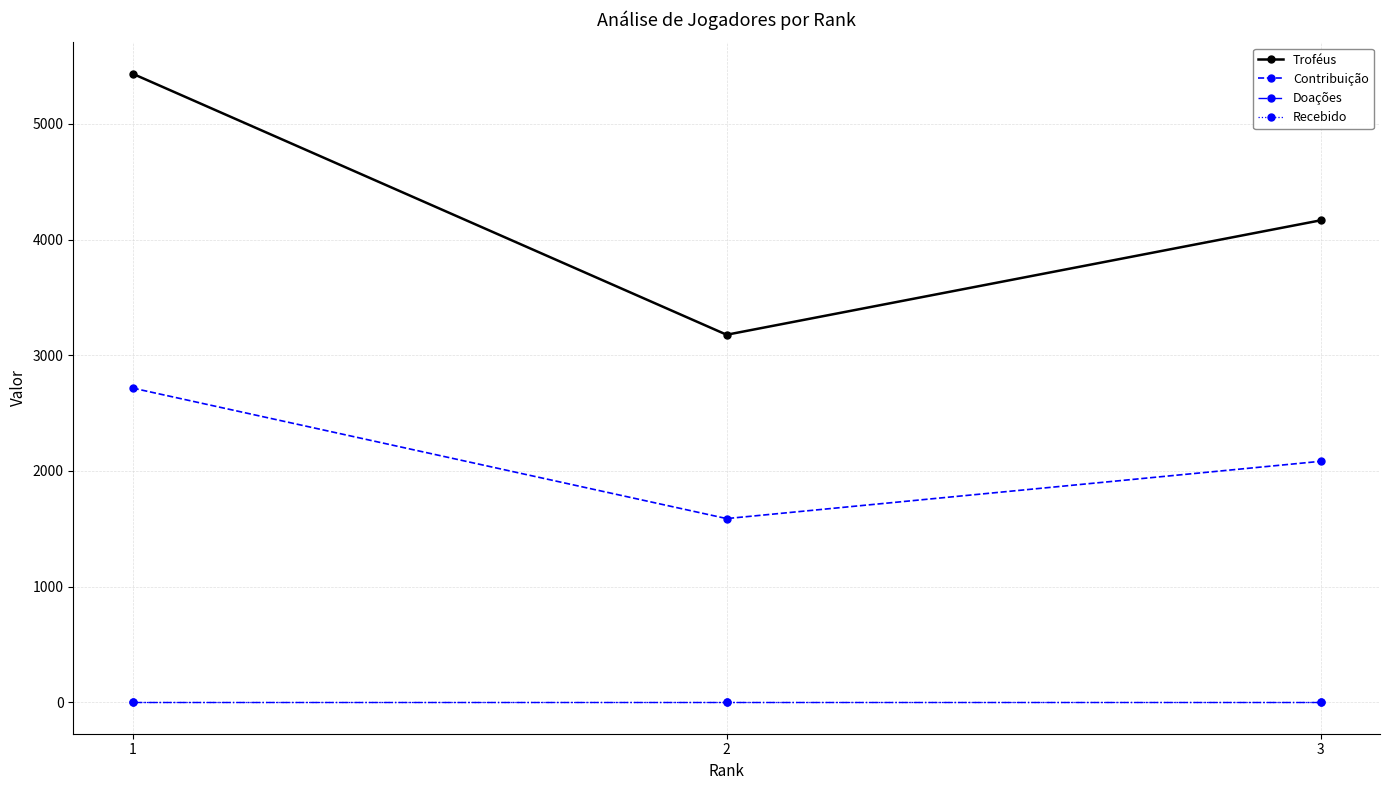

What is the approximate value of Contribuição at 1?

2716